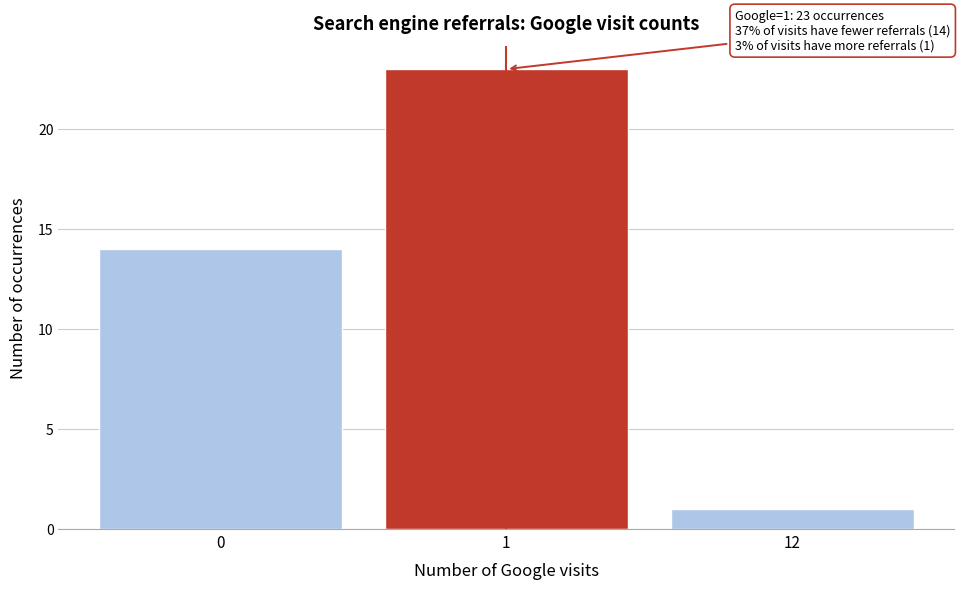

Reading left to right, transcribe all the data shown in this chart.

0=14	1=23	12=1